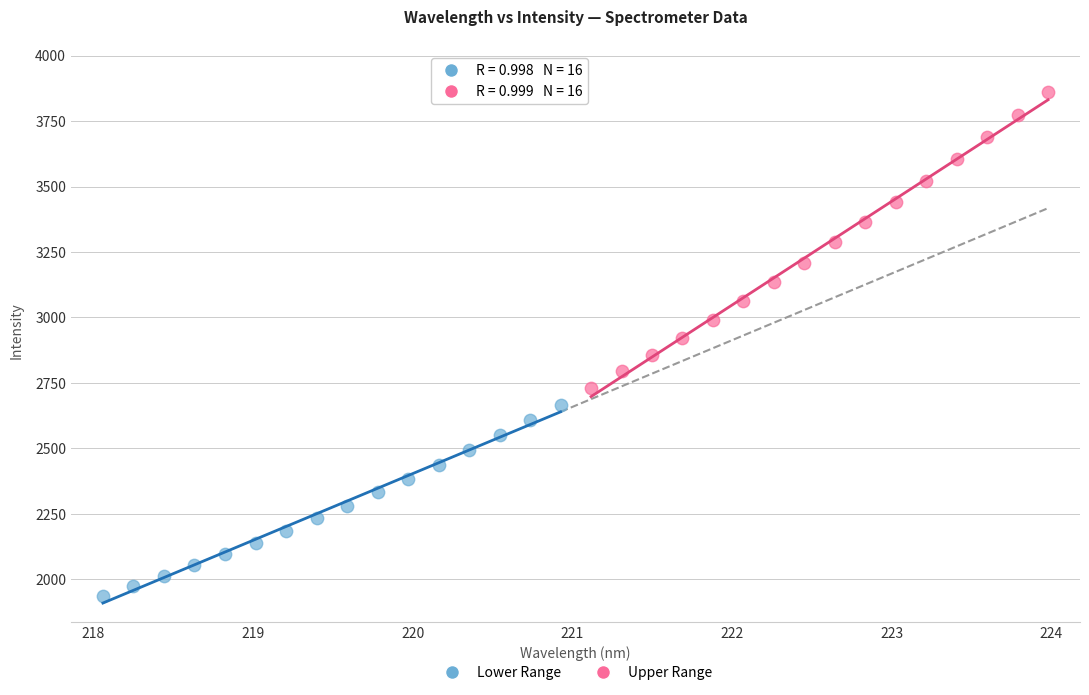

Which series reaches the maximum Y coordinate?

Upper Range